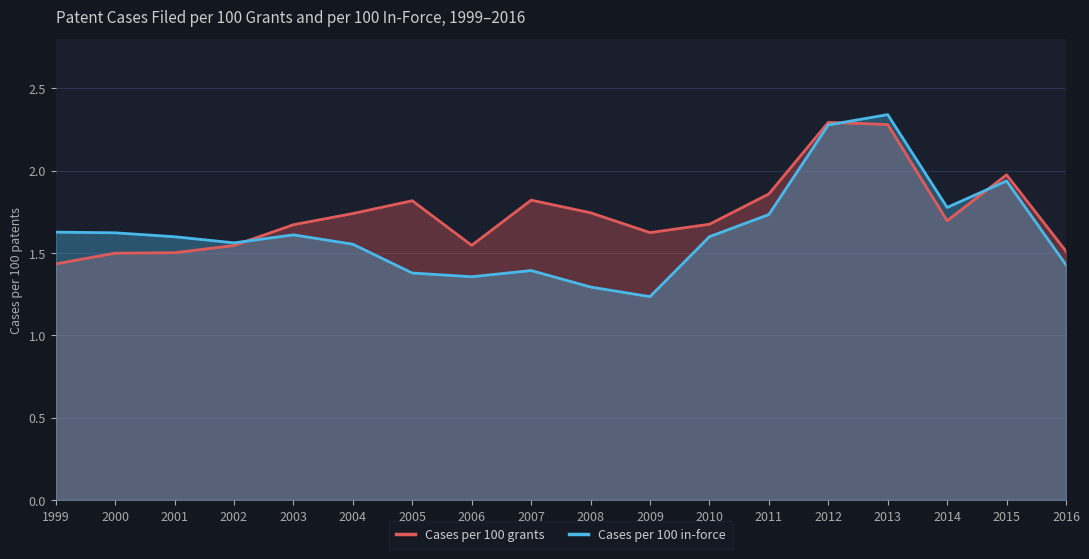

Reading left to right, transcribe all the data shown in this chart.

Cases per 100 grants: 1999=1.4	2000=1.5	2001=1.5	2002=1.5	2003=1.7	2004=1.7	2005=1.8	2006=1.5	2007=1.8	2008=1.7	2009=1.6	2010=1.7	2011=1.9	2012=2.3	2013=2.3	2014=1.7	2015=2.0	2016=1.5
Cases per 100 in-force: 1999=1.6	2000=1.6	2001=1.6	2002=1.6	2003=1.6	2004=1.6	2005=1.4	2006=1.4	2007=1.4	2008=1.3	2009=1.2	2010=1.6	2011=1.7	2012=2.3	2013=2.3	2014=1.8	2015=1.9	2016=1.4